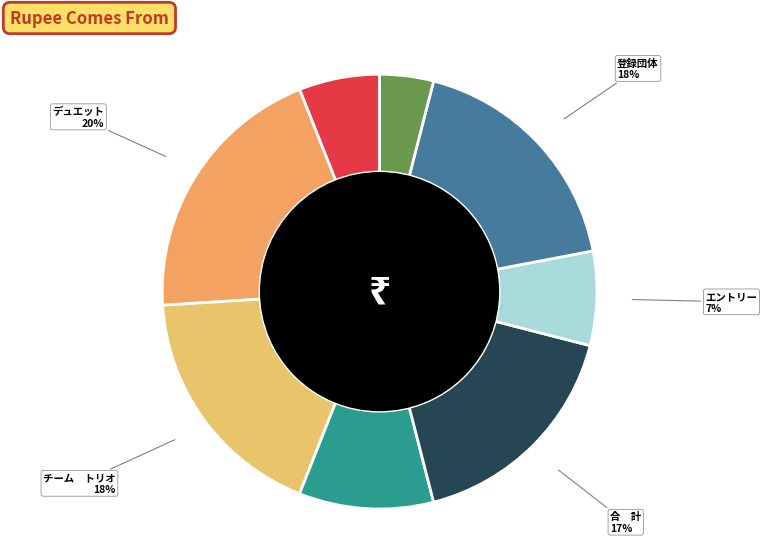

What is the largest slice in the pie chart?

デュエット